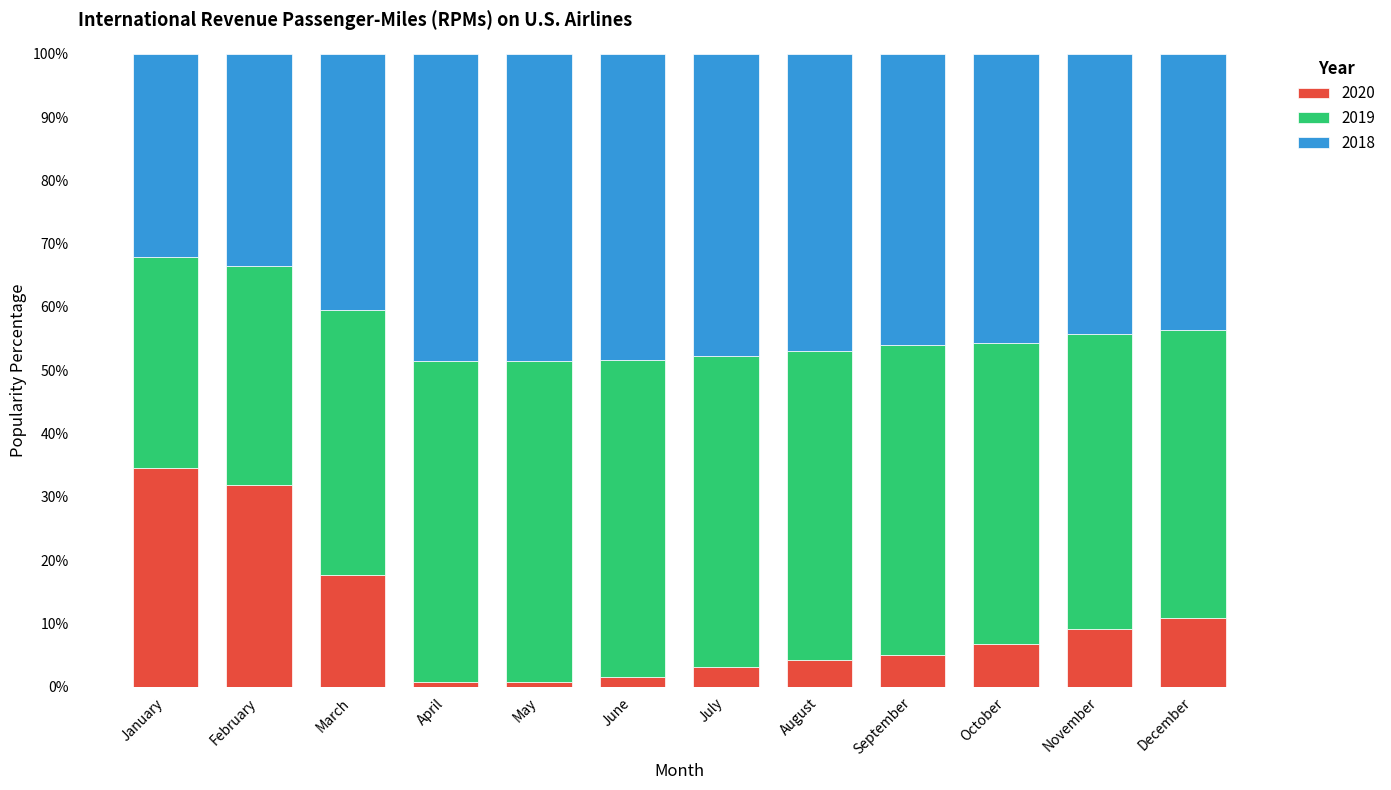

The value of 2020 at November is 2.9. True or false?

False